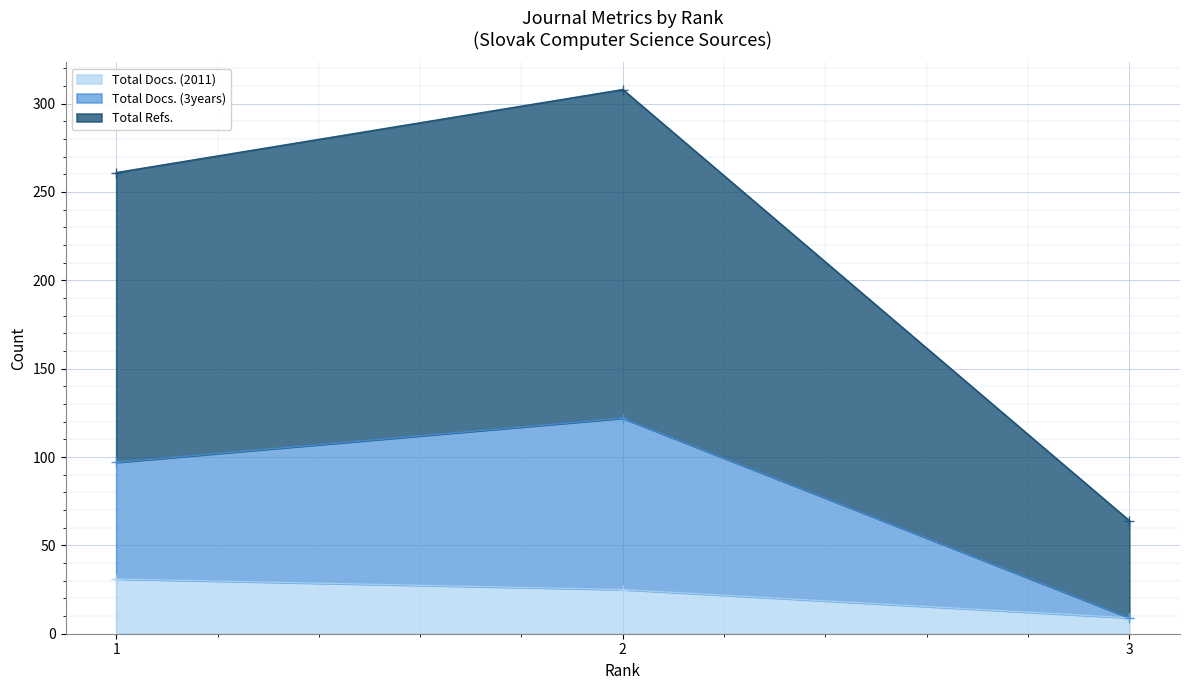

How many lines are shown in the chart?

3